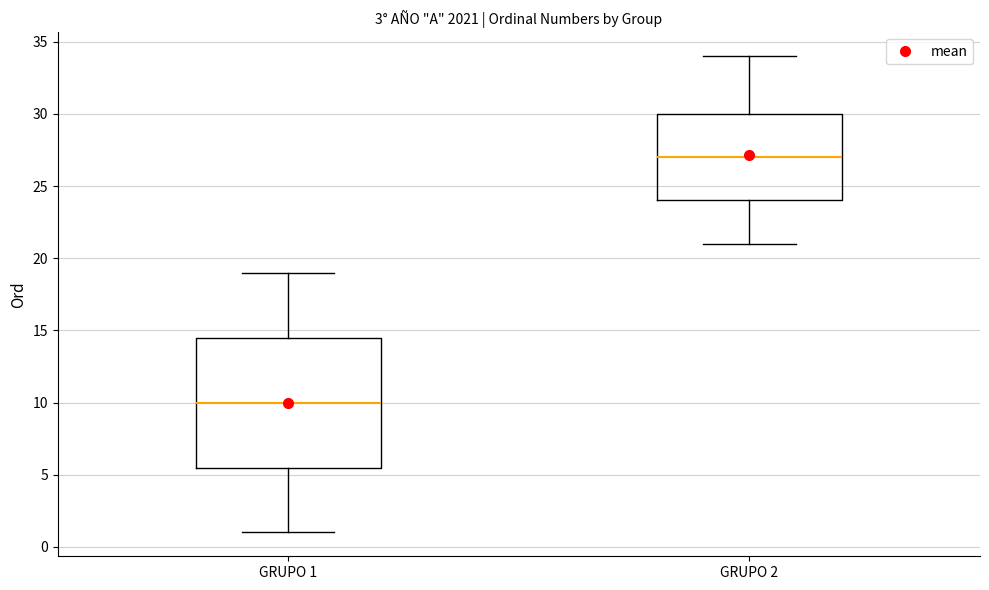

Reading left to right, transcribe this box plot: for each box, give where its median line is, the range the box spans, and where its two whiskers end, as read against the y-axis. The values are not printed on the chart, so give them approximately, as read against the axis.

GRUPO 1: median 10.0, box 5.5 to 14.5, whiskers 1.0 to 19.0
GRUPO 2: median 27.0, box 24.0 to 30.0, whiskers 21.0 to 34.0